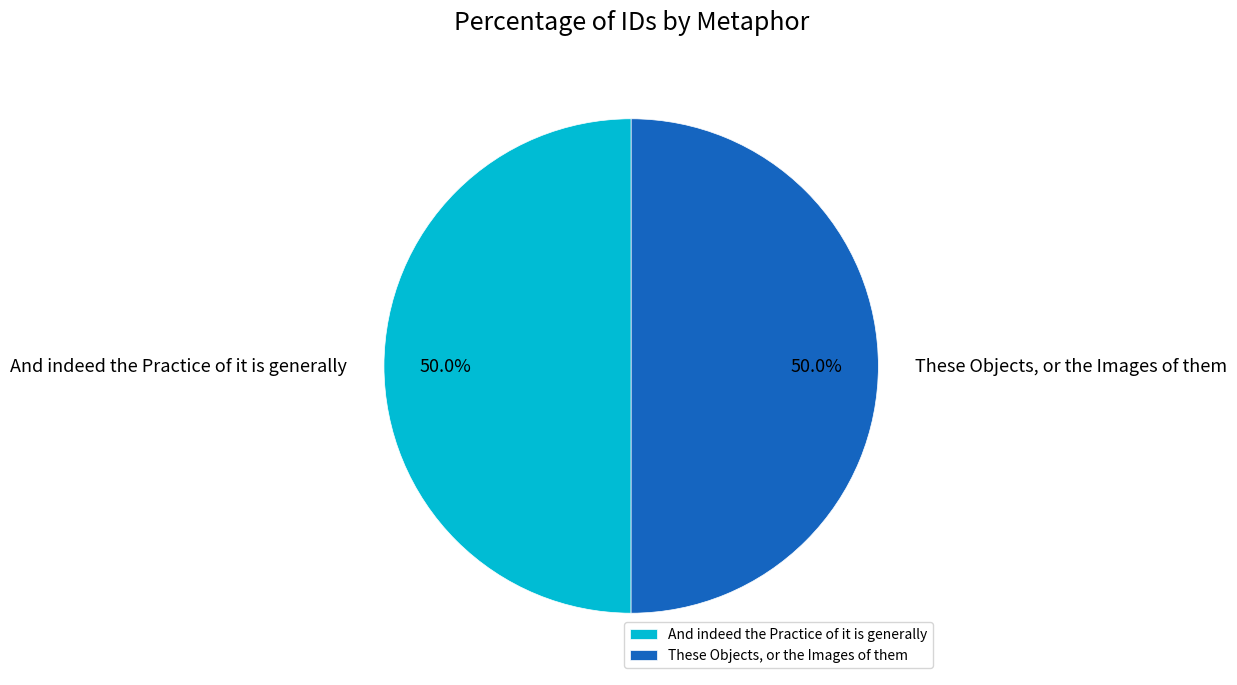

What percentage do These Objects, or the Images of them and And indeed the Practice of it is generally together represent?

100.0%